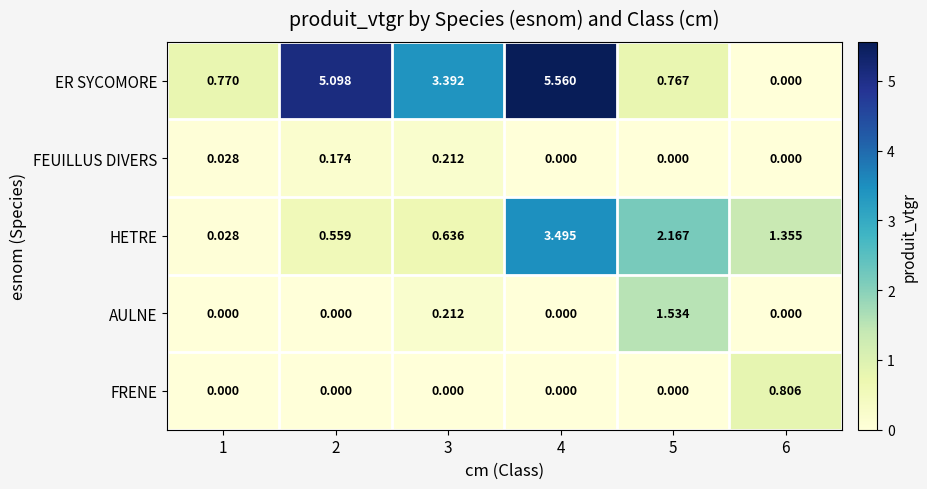

Is the value of HETRE at 5 greater than the value of ER SYCOMORE at 6?

Yes